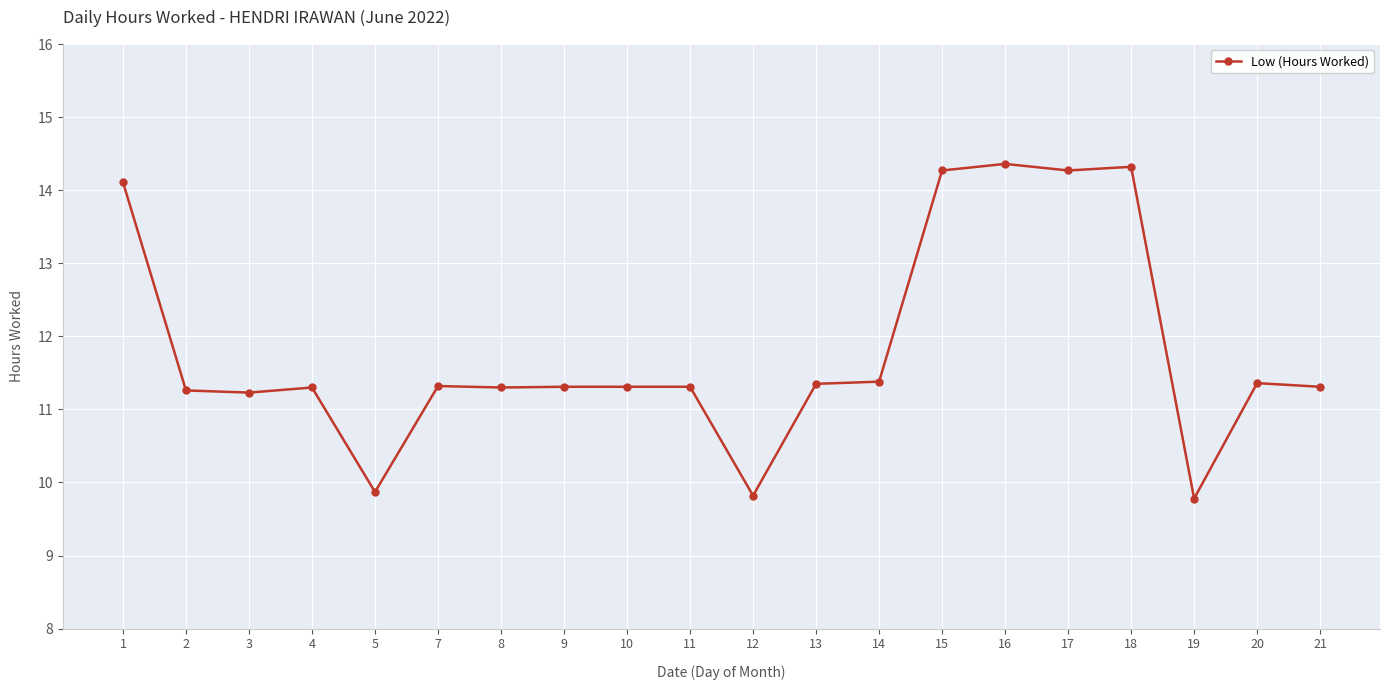

How many lines are shown in the chart?

1